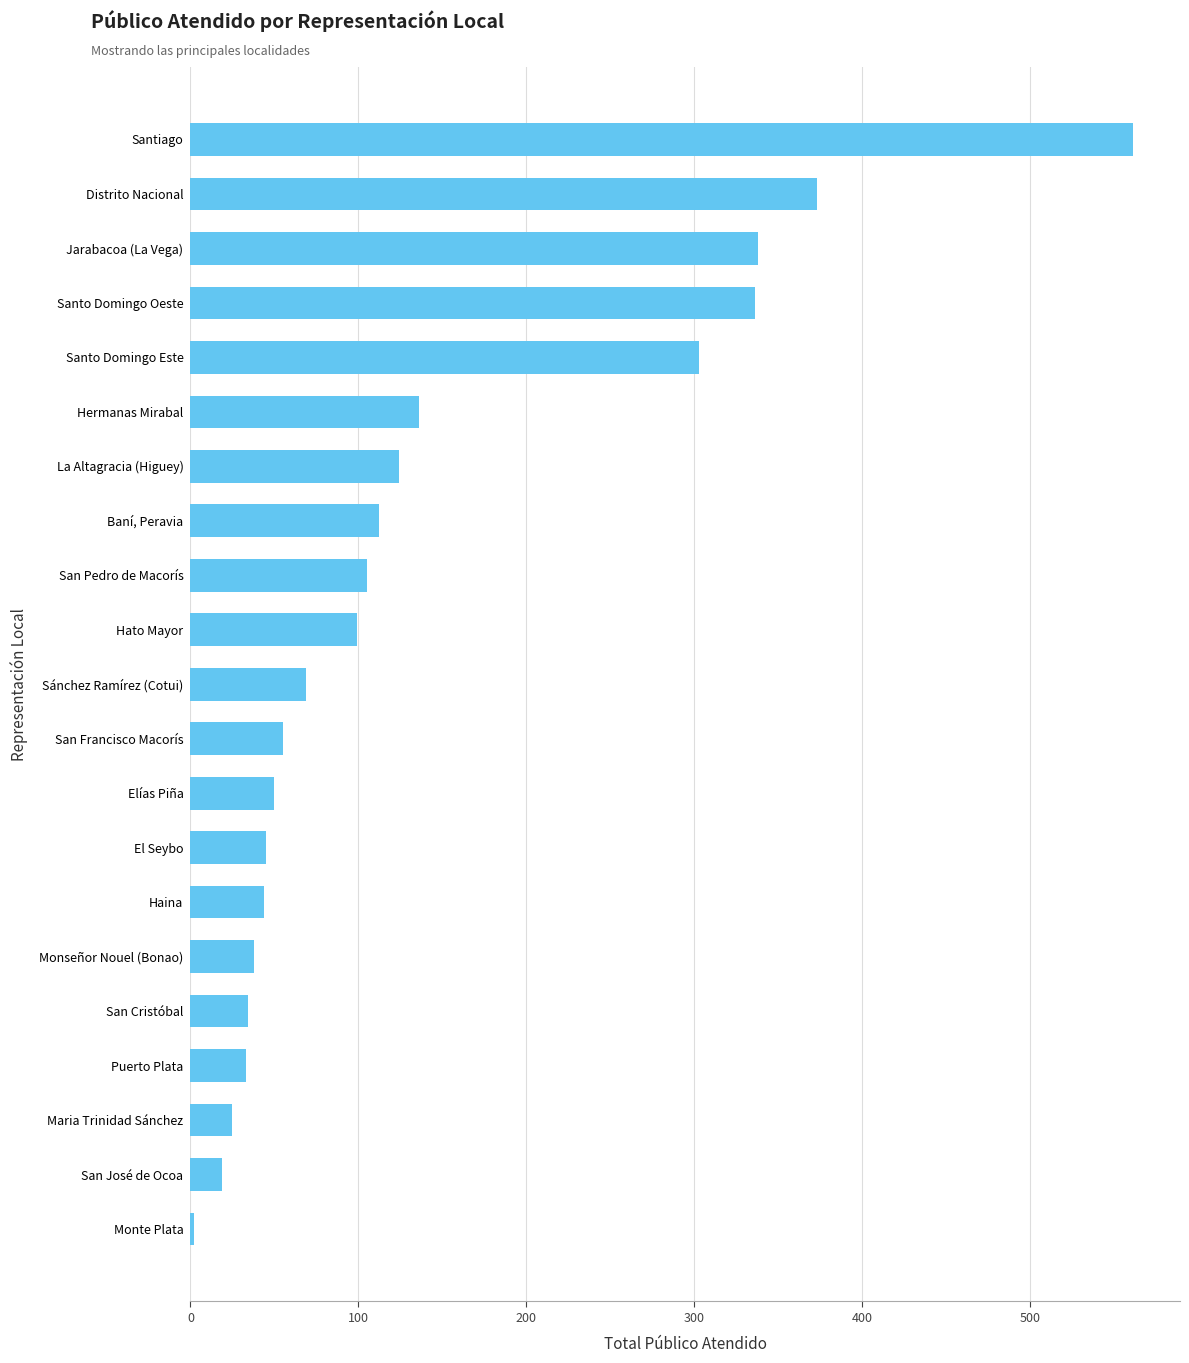

How many categories are shown in the chart?

21